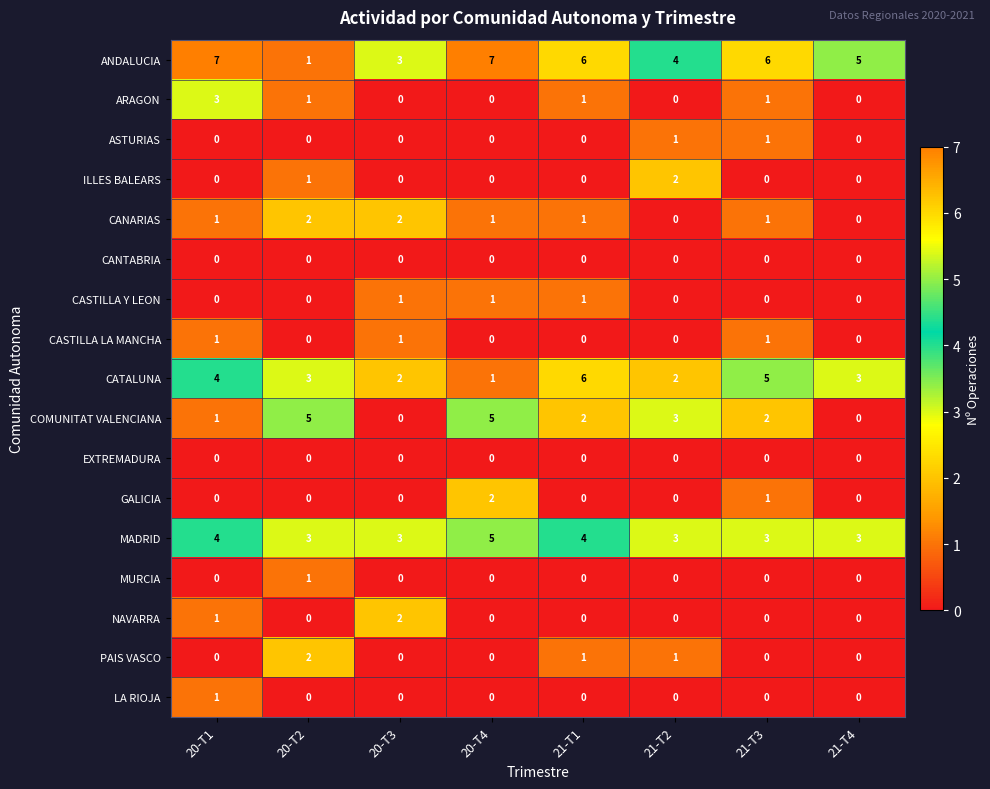

What is the minimum value for MADRID?

3